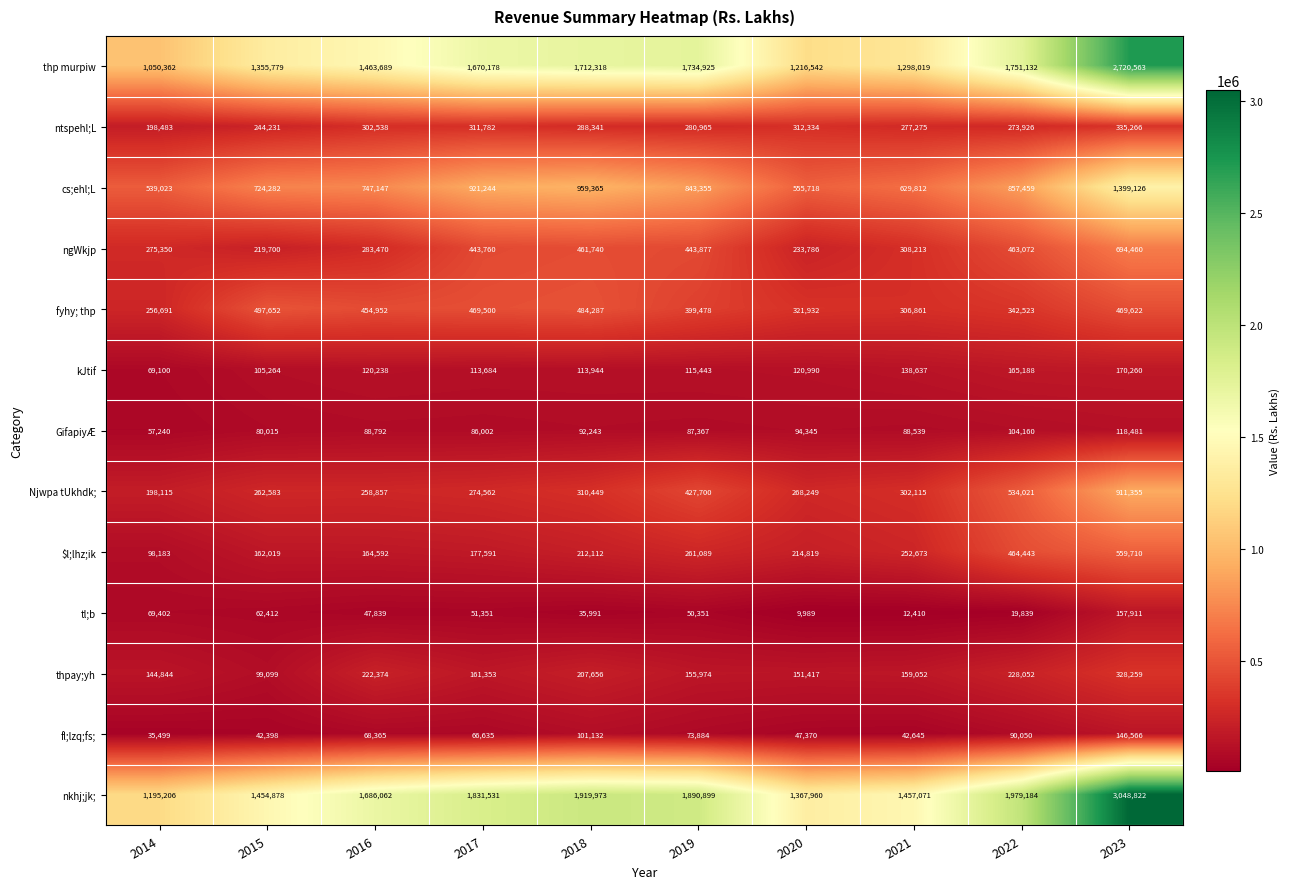

Is it true that GifapiyÆ equals 86002 at 2017?

True